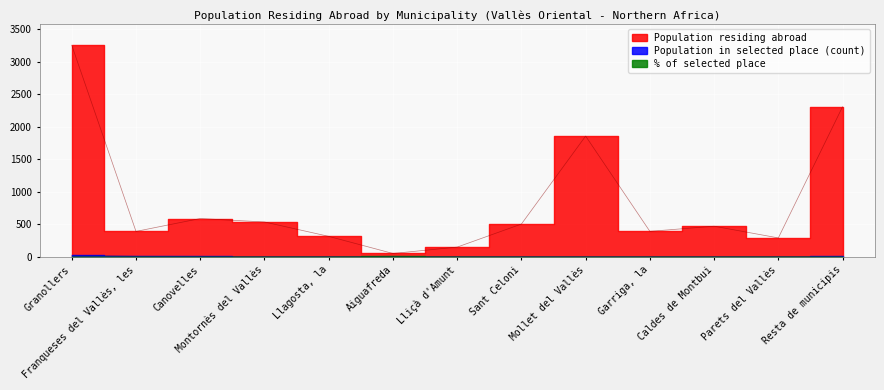

The value of Population residing abroad at Caldes de Montbui is 472.0. True or false?

True